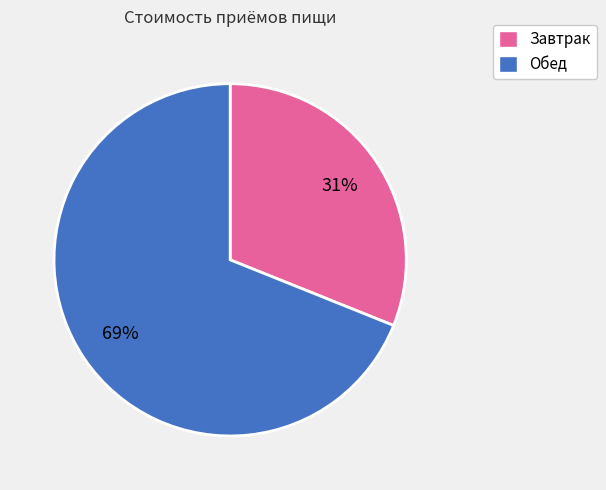

Count the number of slices in the pie.

2